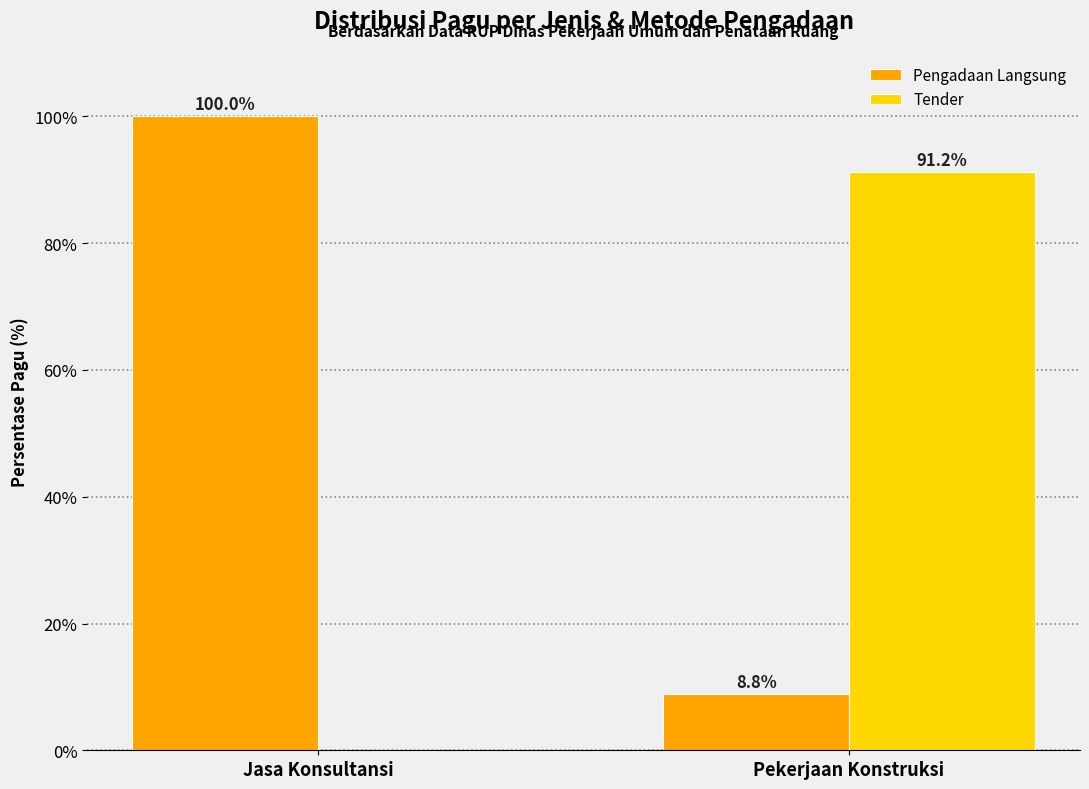

What is the total value across all series at Jasa Konsultansi?

100.0